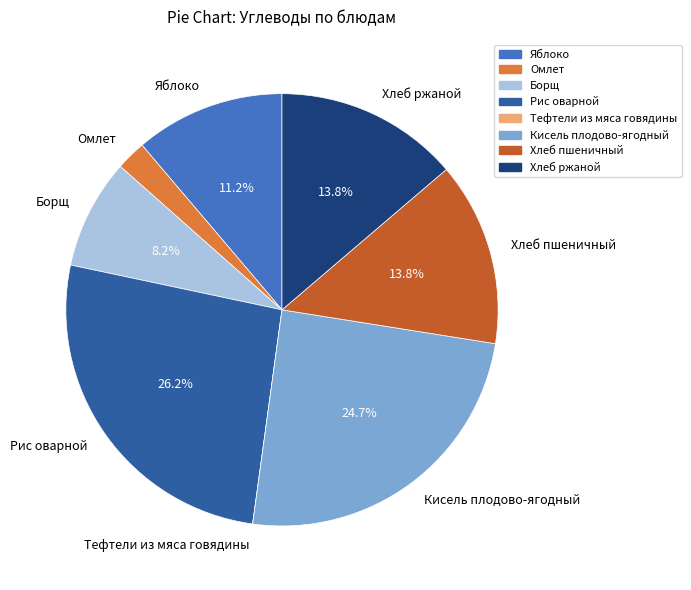

Is the sum of Яблоко and Хлеб пшеничный greater than half?

No